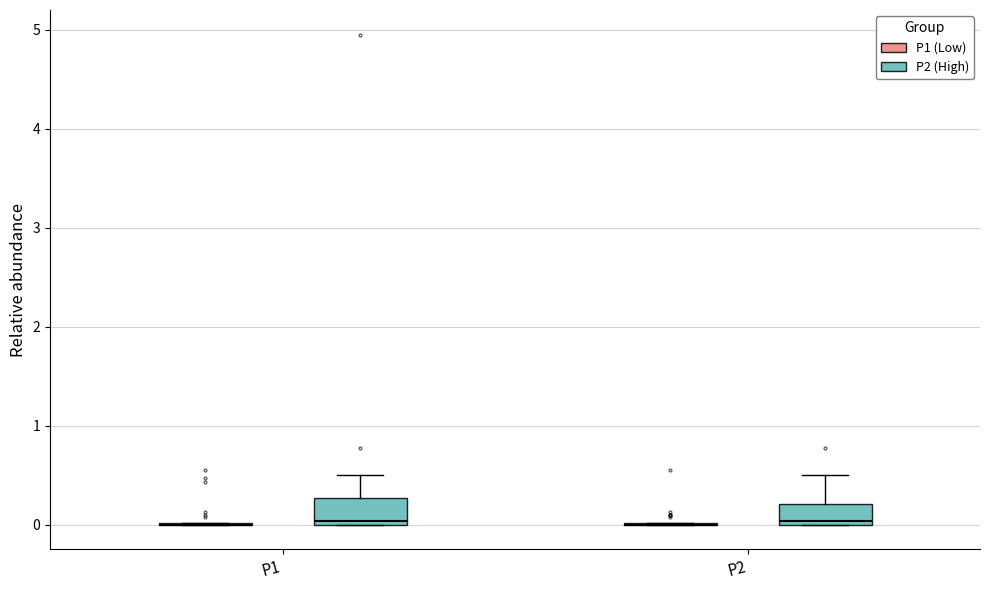

Reading left to right, transcribe this box plot: for each box, give where its median line is, the range the box spans, and where its two whiskers end, as read against the y-axis. The values are not printed on the chart, so give them approximately, as read against the axis.

P1 (P1 (Low)): box collapsed to a line at 0.0, whiskers 0.0 to 0.0
P1 (P2 (High)): median 0.0 (just above the box's lower edge), box 0.0 to 0.3, whiskers 0.0 to 0.5
P2 (P1 (Low)): box collapsed to a line at 0.0, whiskers 0.0 to 0.0
P2 (P2 (High)): median 0.0 (just above the box's lower edge), box 0.0 to 0.2, whiskers 0.0 to 0.5